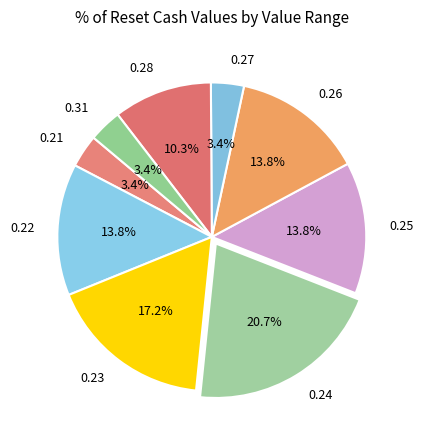

Which category has the biggest portion of the pie?

0.24